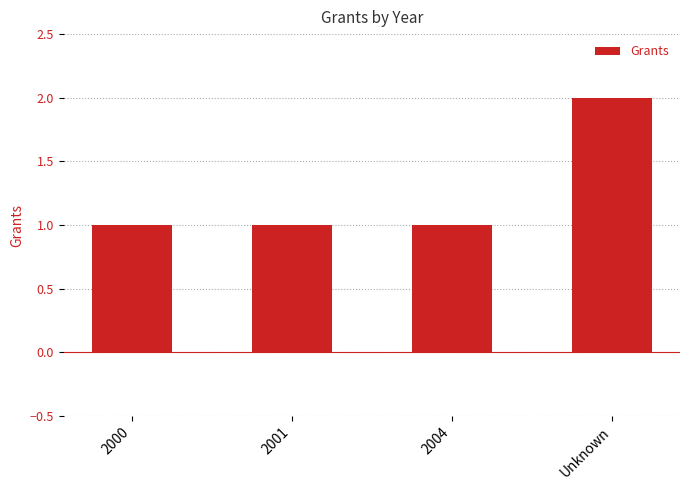

True or false: the data shows 2 at 2000.

False